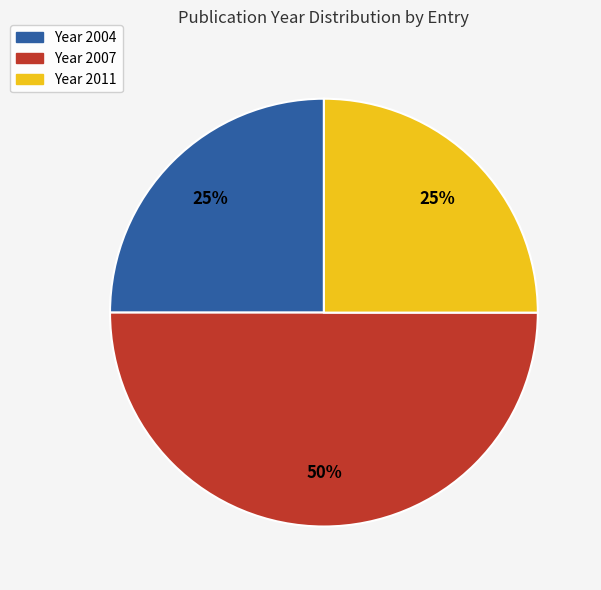

To the nearest percent, what percentage of the pie is Year 2007?

50%